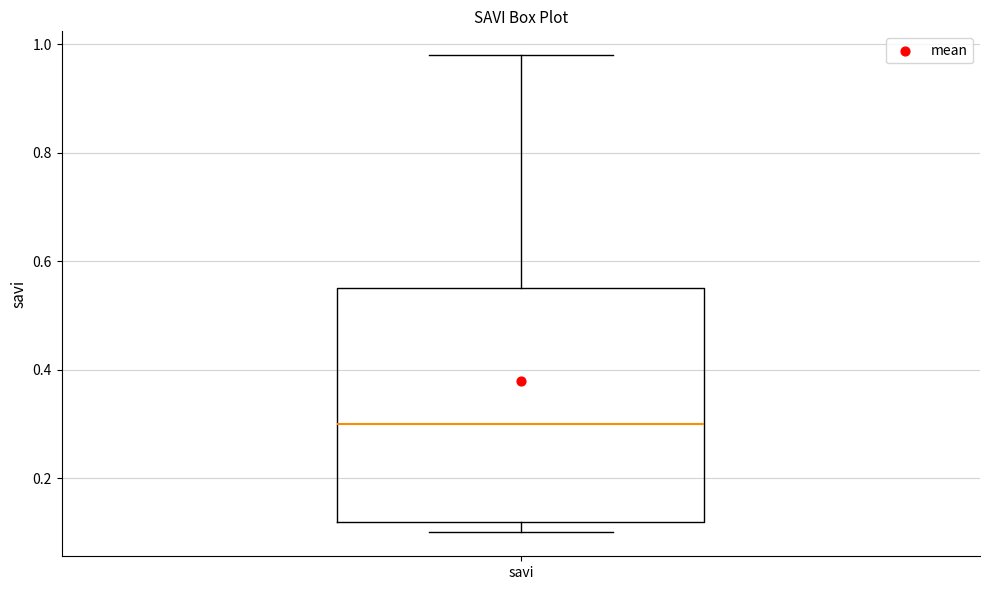

Transcribe this box plot: give where the median line is, the range the box spans, and where the two whiskers end, as read against the y-axis. The values are not printed on the chart, so give them approximately, as read against the axis.

median 0.30, box 0.12 to 0.56, whiskers 0.10 to 0.98